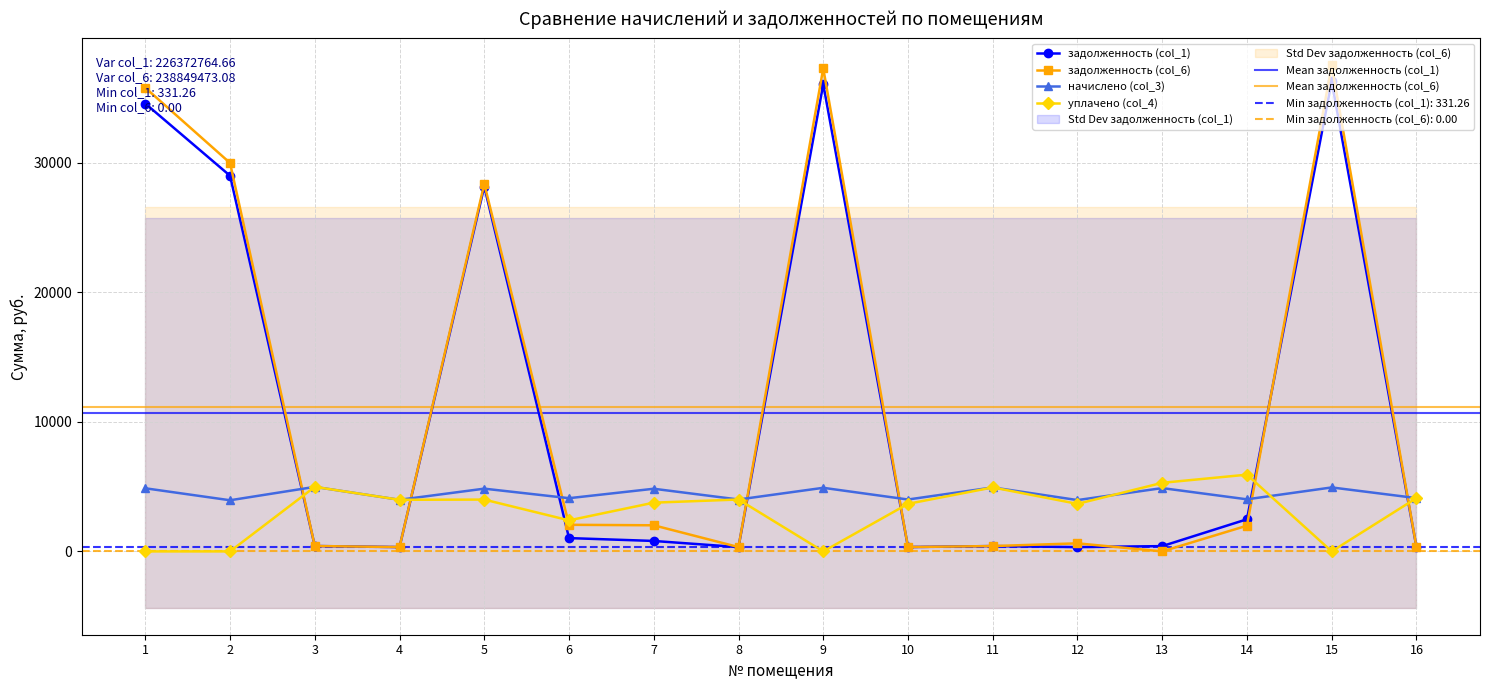

List the series in order of their peak value, lowest first.

начислено (col_3), уплачено (col_4), задолженность (col_1), задолженность (col_6)